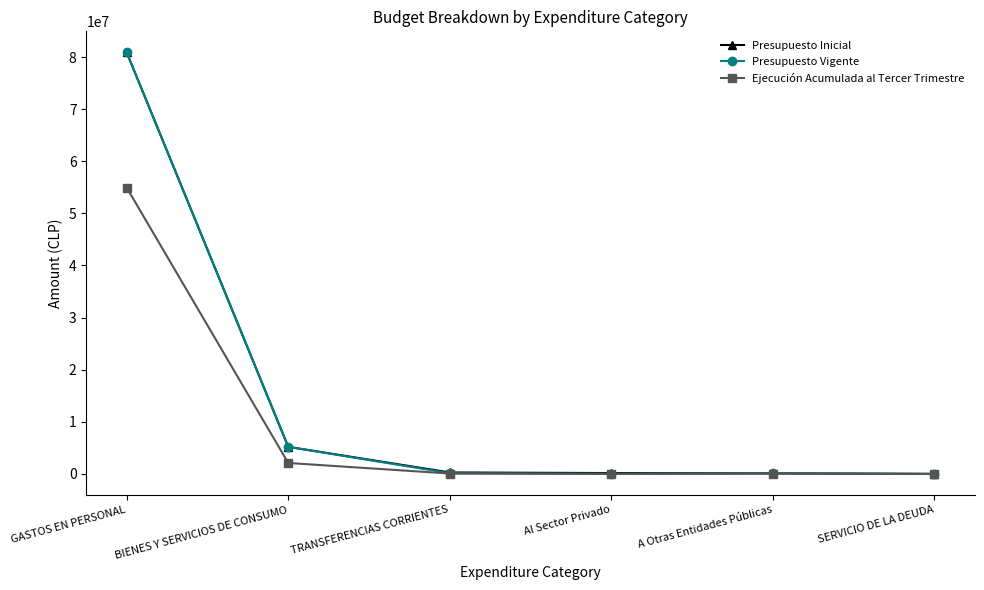

The Ejecución Acumulada al Tercer Trimestre series shows 71653 at TRANSFERENCIAS CORRIENTES. True or false?

True